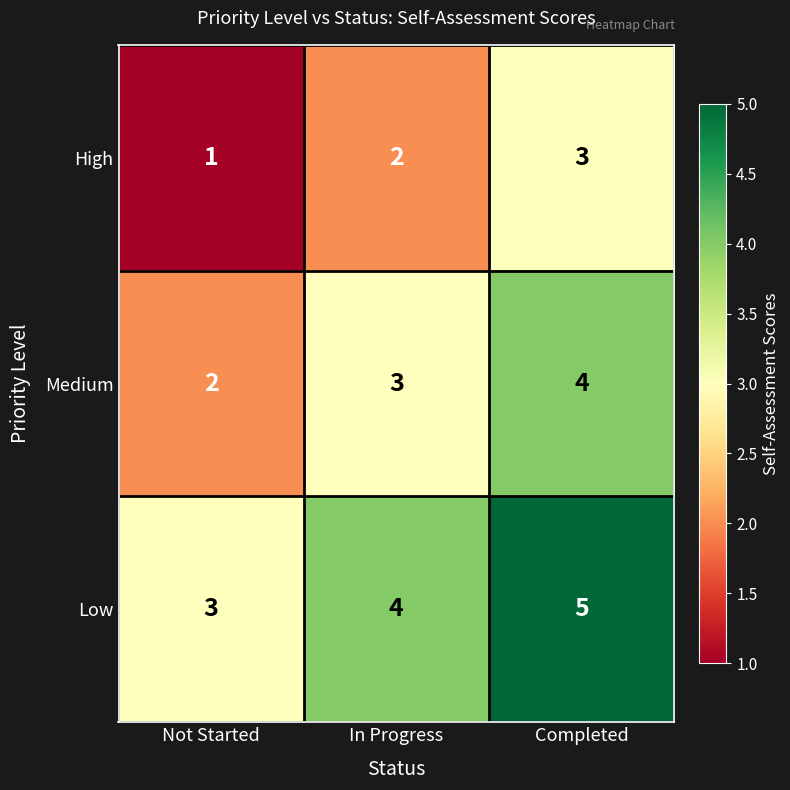

Reading left to right, what are all the values shown in this chart?

High: Not Started=1	In Progress=2	Completed=3
Medium: Not Started=2	In Progress=3	Completed=4
Low: Not Started=3	In Progress=4	Completed=5